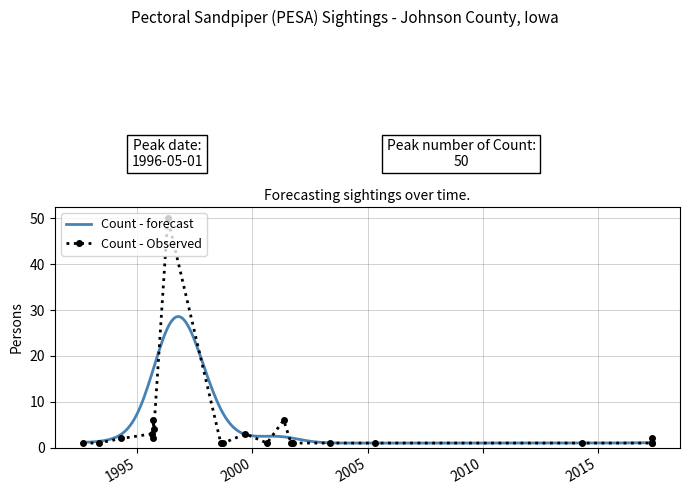

At which category does the chart reach its peak across all series?

1996-05-01